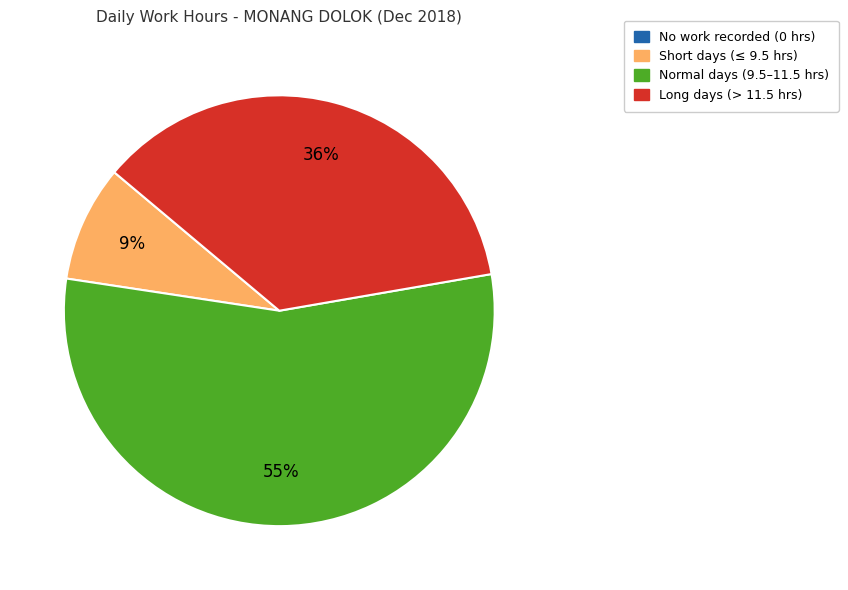

Is the sum of Short days (≤ 9.5 hrs) and Normal days (9.5–11.5 hrs) greater than half?

Yes